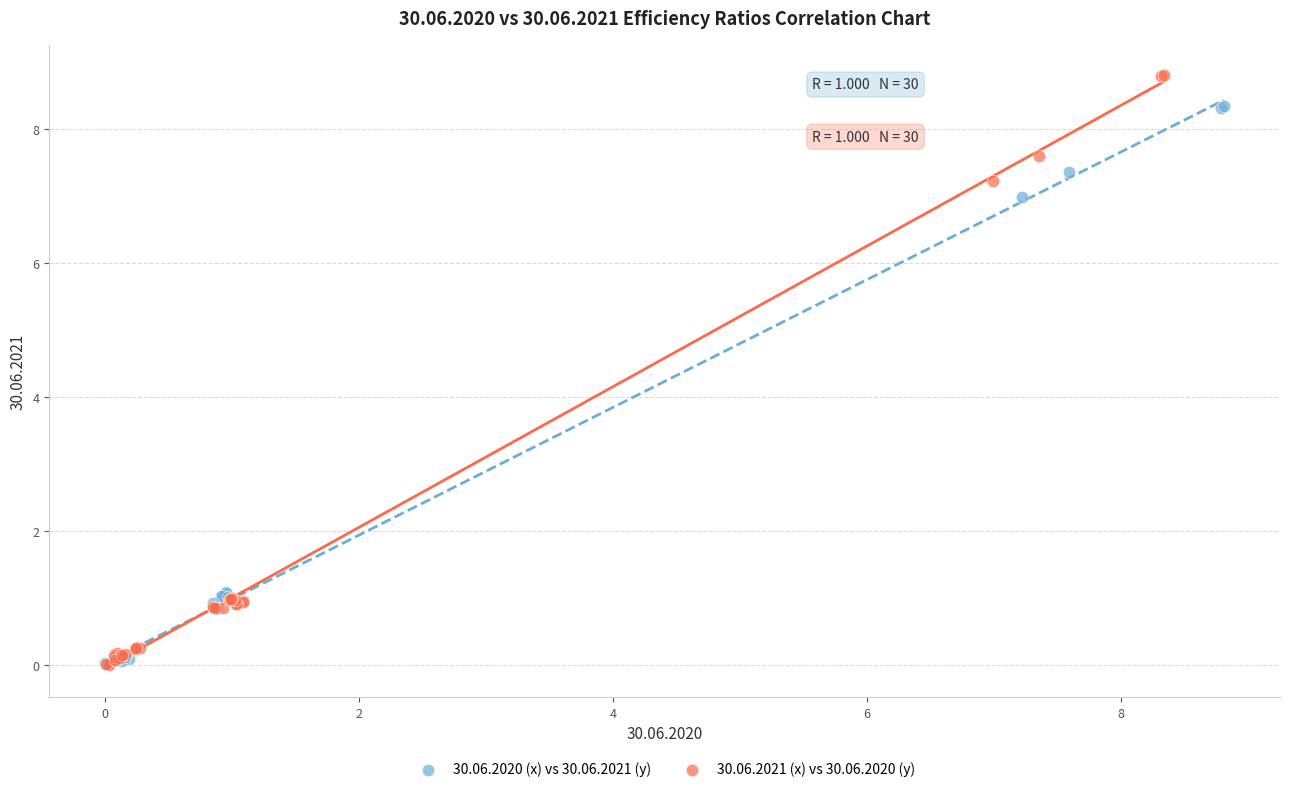

Which series reaches the maximum Y coordinate?

30.06.2021 (x) vs 30.06.2020 (y)